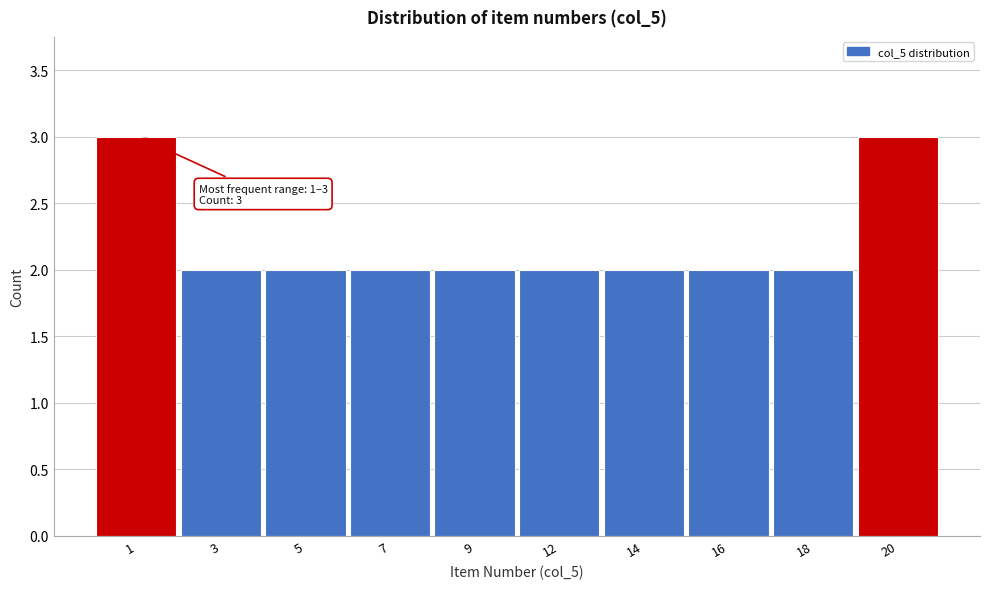

Reading left to right, list all the values displayed in this chart.

1=3	3=2	5=2	7=2	9=2	12=2	14=2	16=2	18=2	20=3